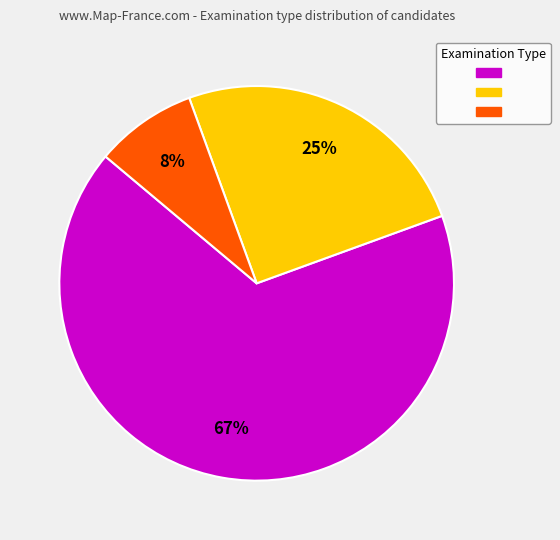

To the nearest percent, what is the average slice percentage?

33%